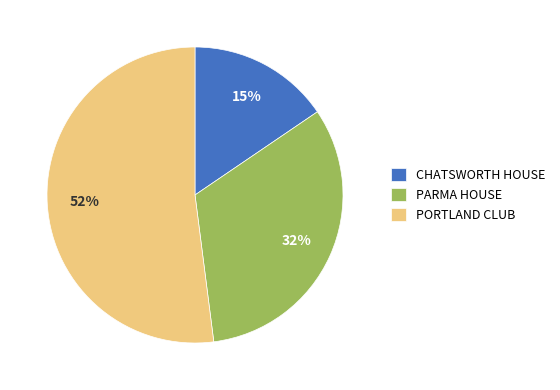

To the nearest percent, what portion does CHATSWORTH HOUSE represent?

15%